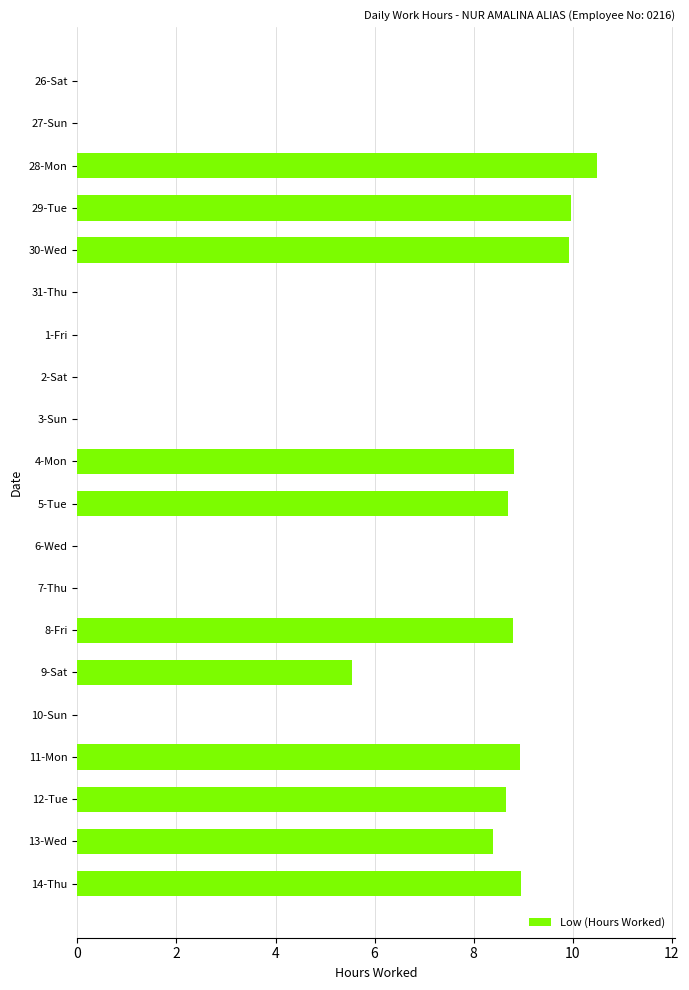

Which label corresponds to the largest value in the chart?

28-Mon